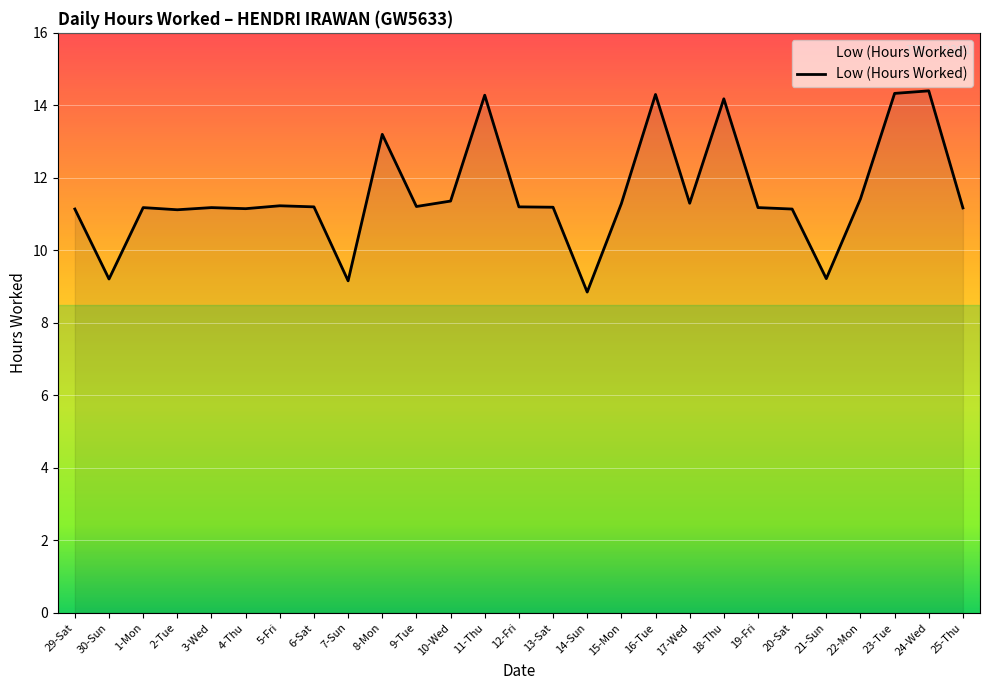

What is the greatest value displayed?

14.4